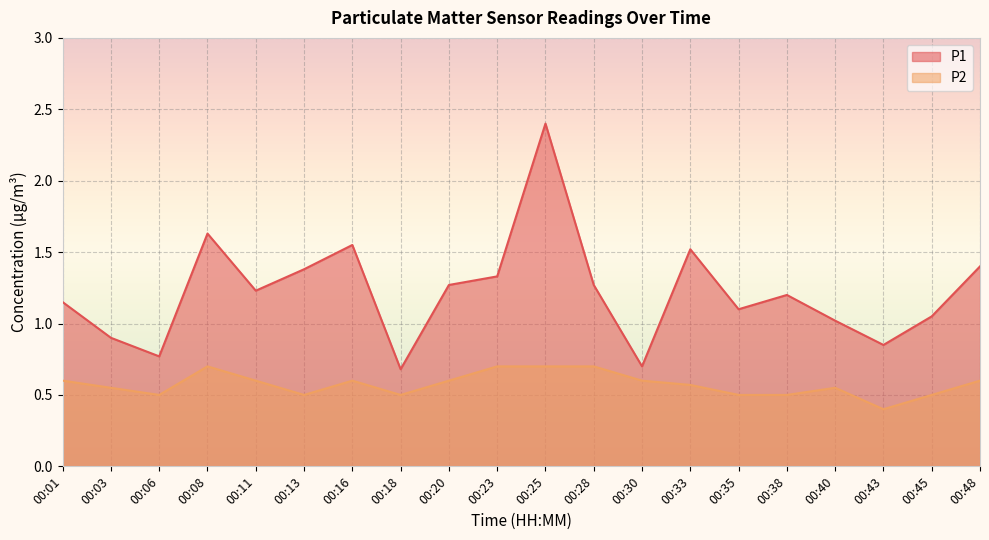

Rank the series by their maximum value, from lowest to highest.

P2, P1